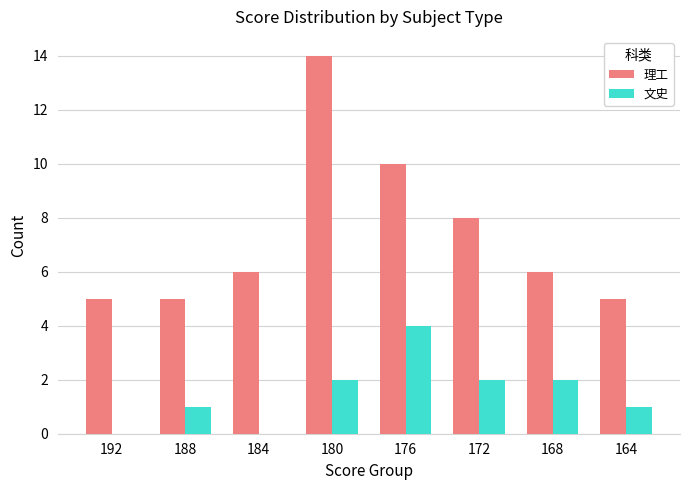

How many data points does each series have?

8